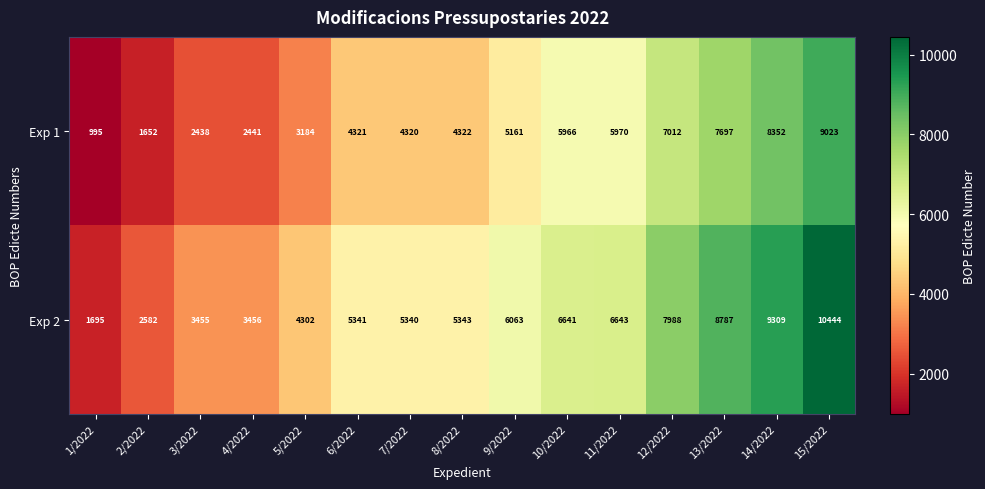

Which series has the largest total across all categories?

Exp 2